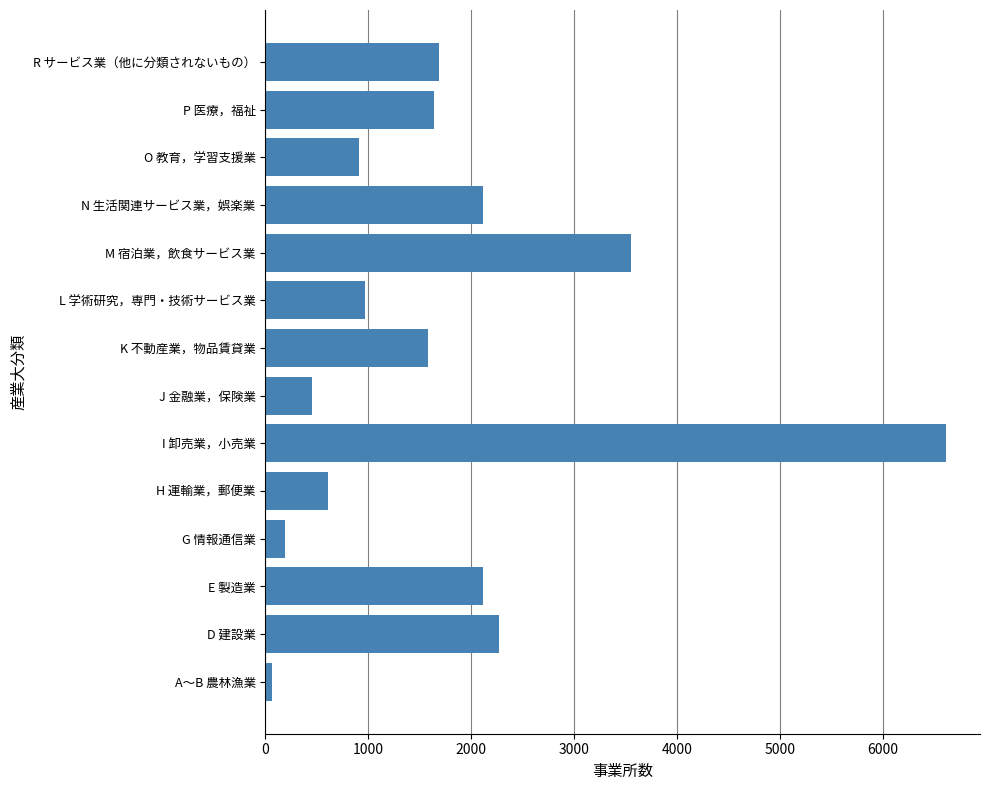

What is the change in value from I 卸売業，小売業 to P 医療，福祉?

-4978